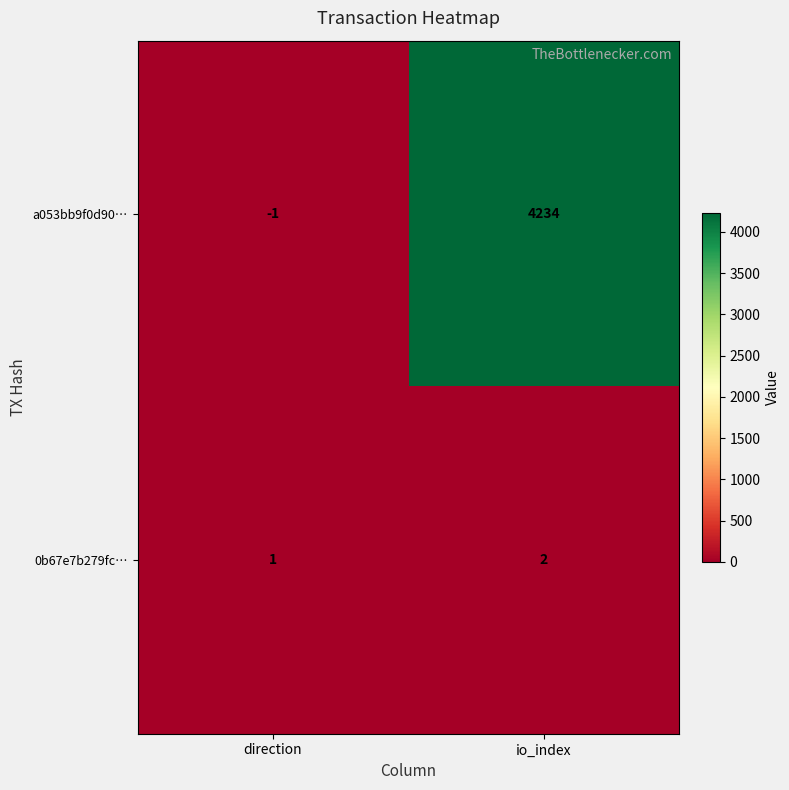

At which label is 0b67e7b279fc… closest to 1?

direction